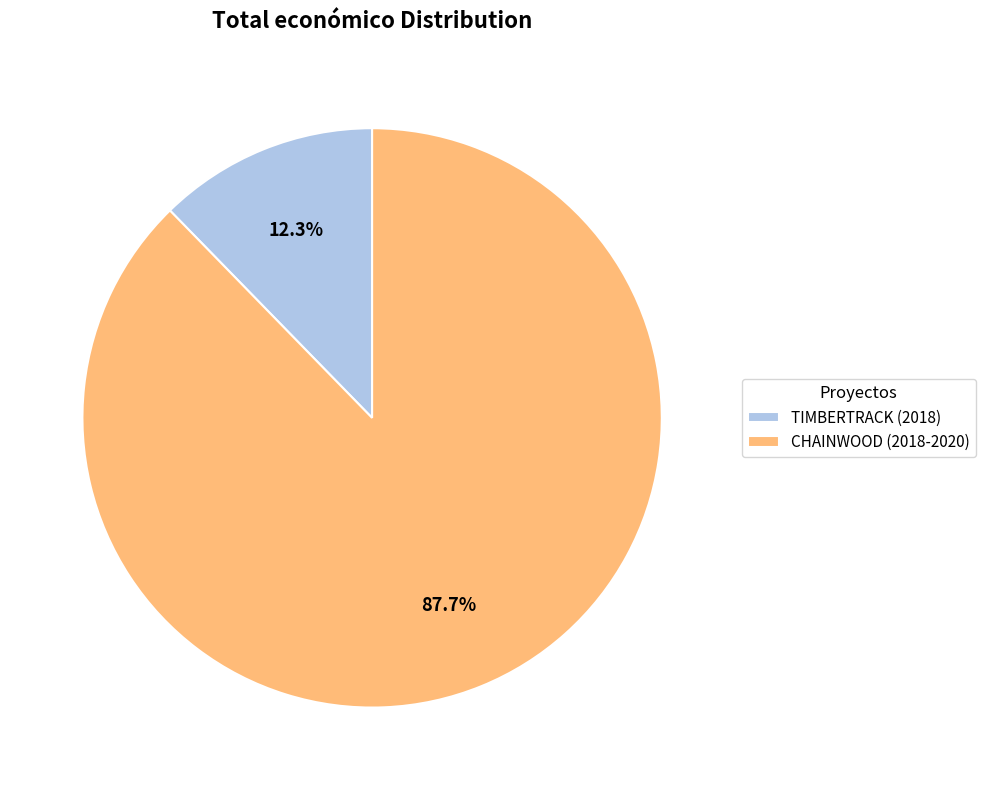

Approximately how many times larger is the value at TIMBERTRACK (2018) compared to CHAINWOOD (2018-2020)?

0.1